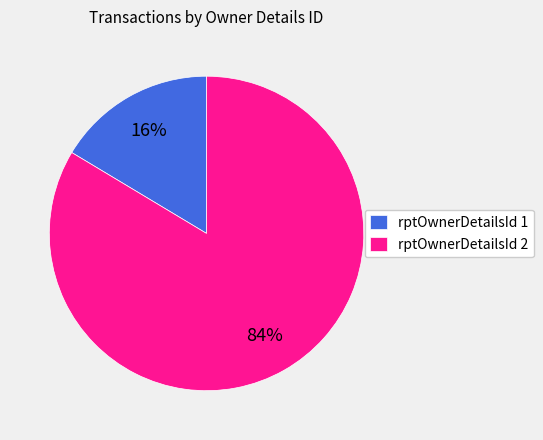

Which category has the smallest portion of the pie?

rptOwnerDetailsId 1